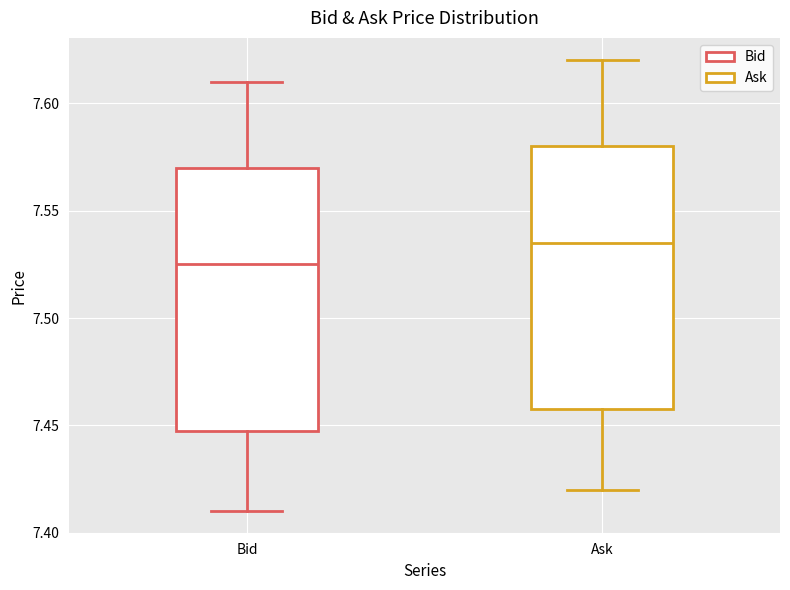

Which box has the lowest median line?

Bid